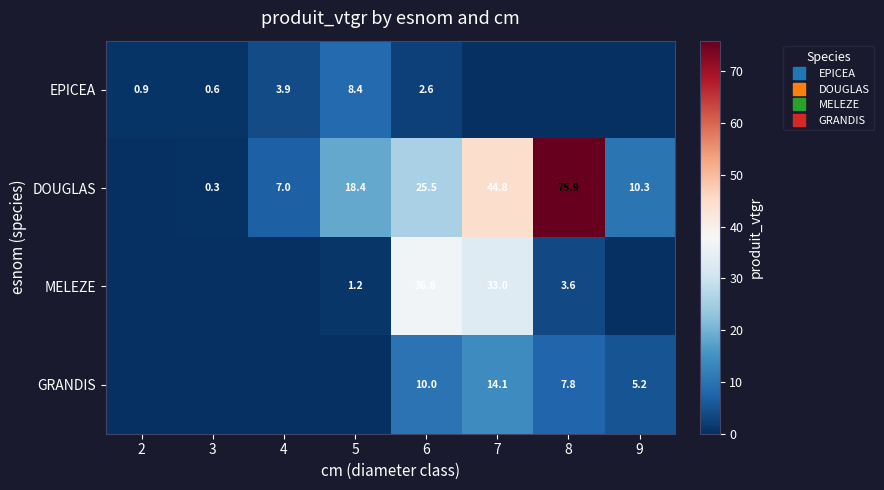

Which has a higher value, 4 or 9?

4